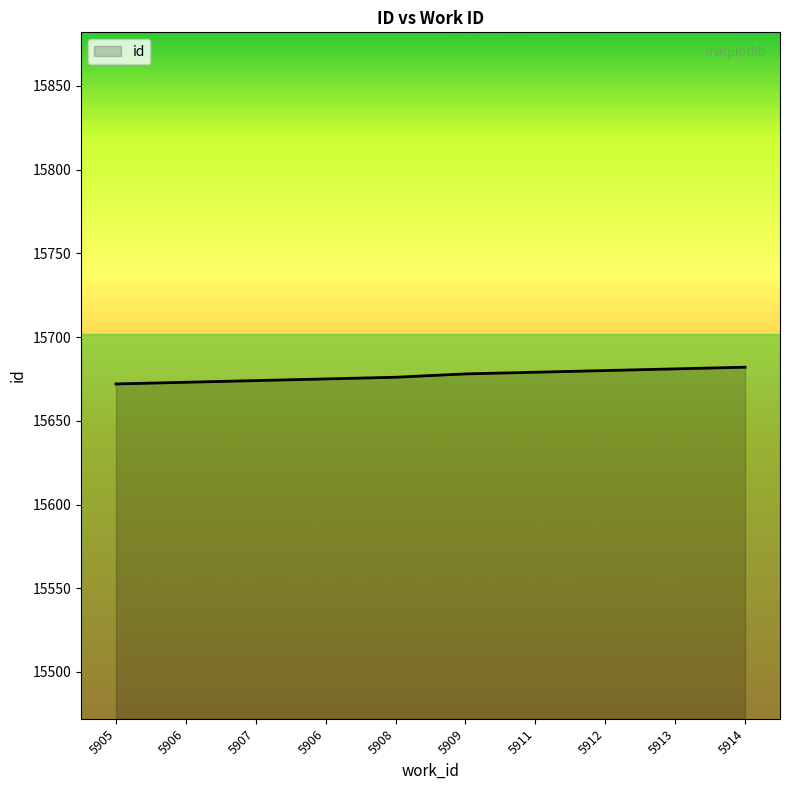

Rank the categories by value from lowest to highest.

5905, 5906, 5907, 5906, 5908, 5909, 5911, 5912, 5913, 5914